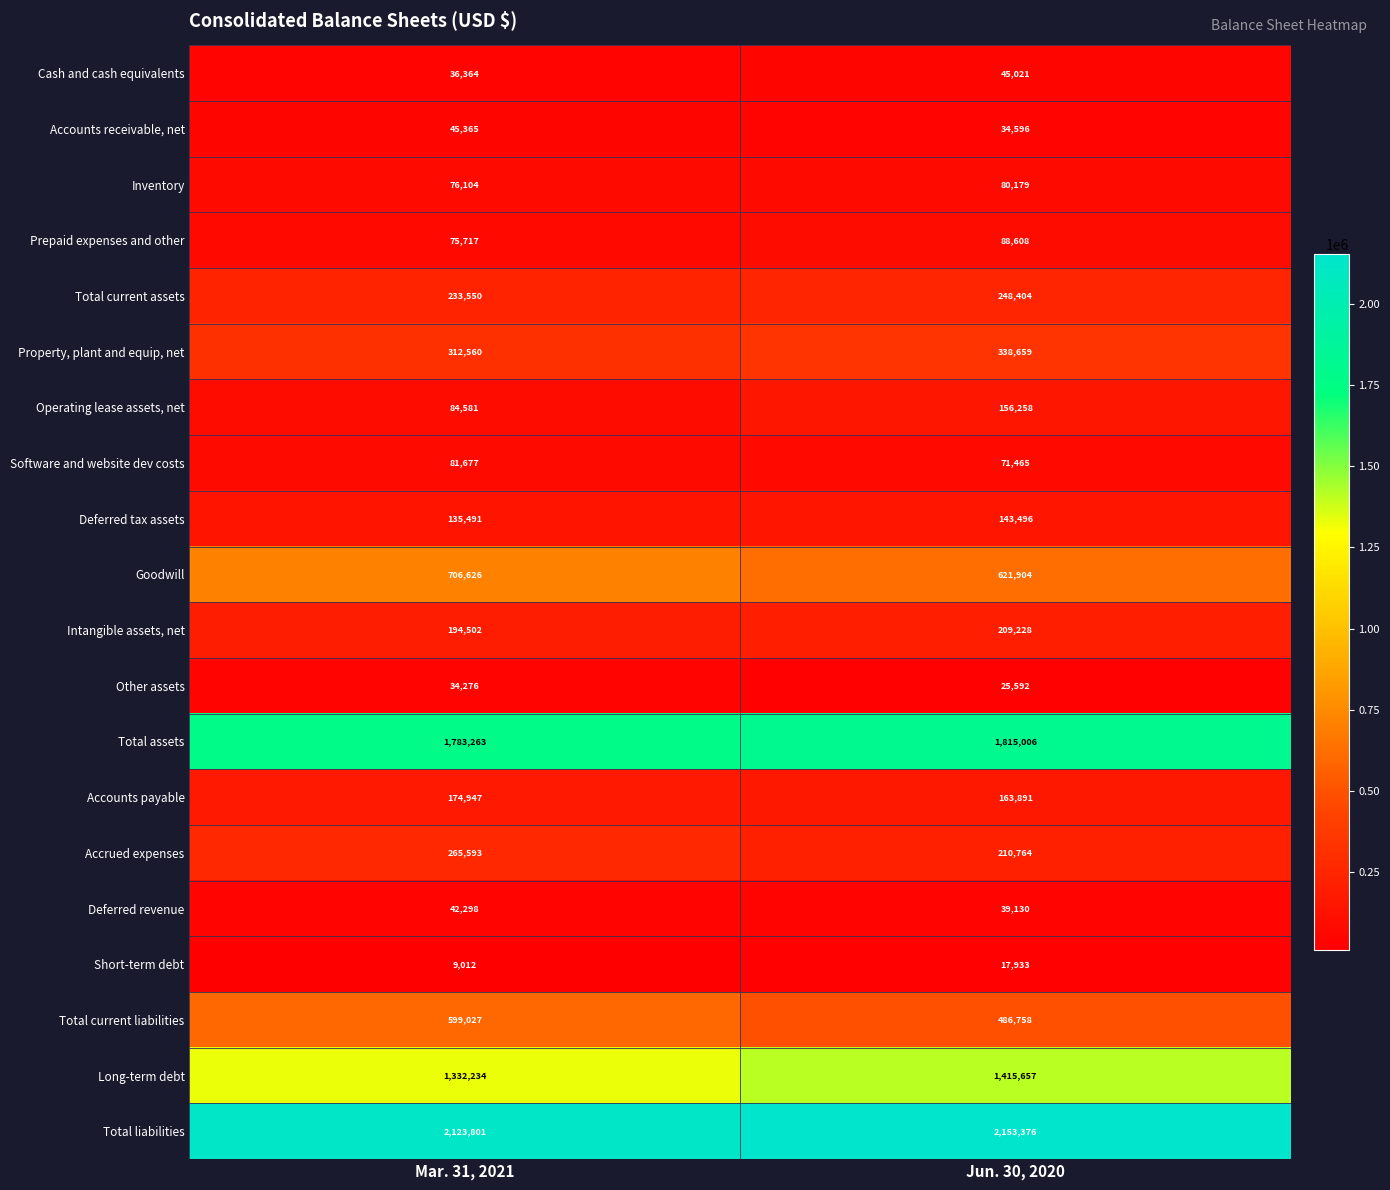

What is the difference between the Software and website dev costs values at Mar. 31, 2021 and Jun. 30, 2020?

10212